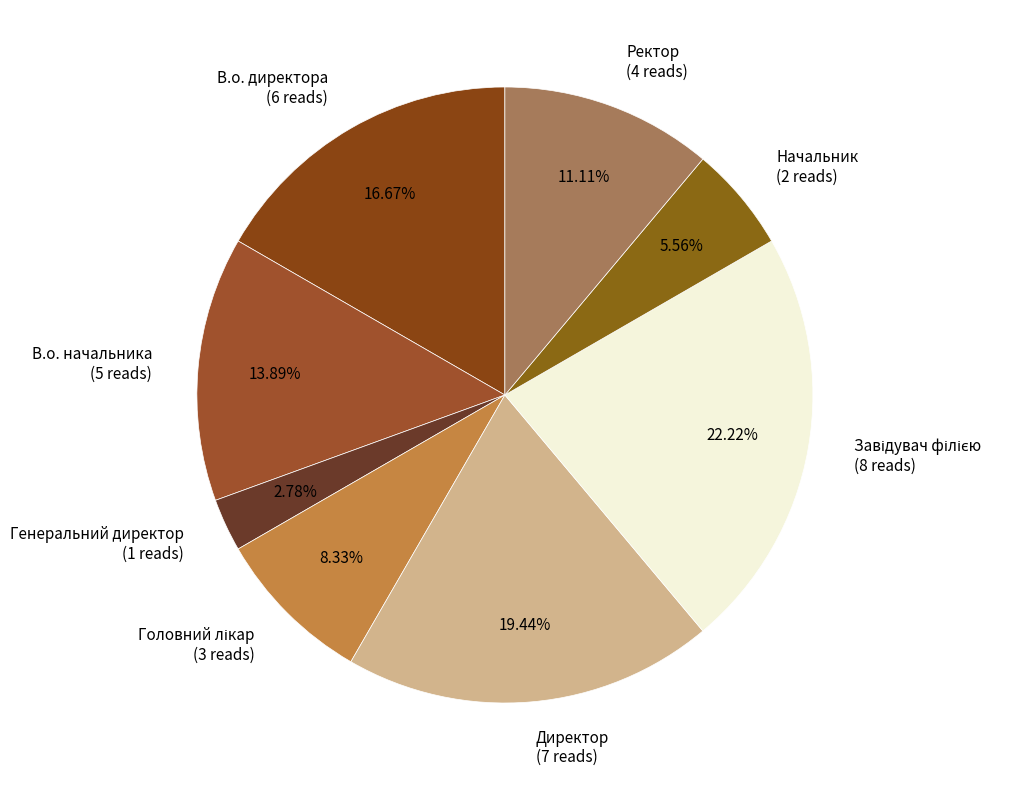

Do Генеральний директор and Начальник together represent more than half of the pie?

No